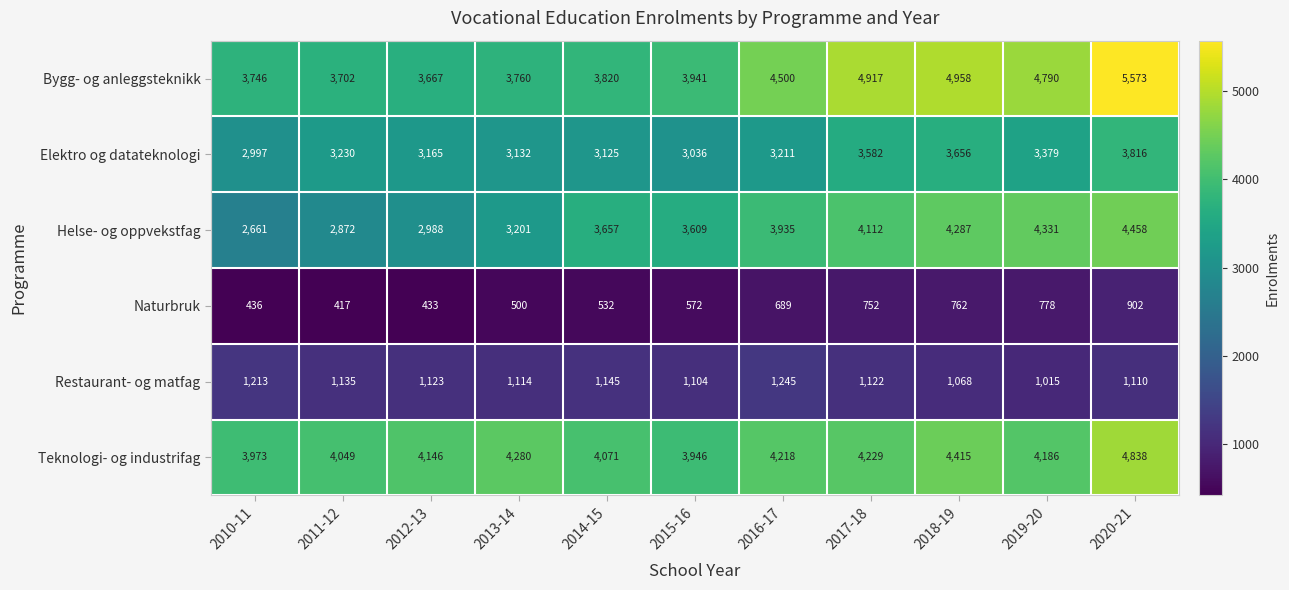

Read the Teknologi- og industrifag value at 2015-16, to the nearest 10.

3950